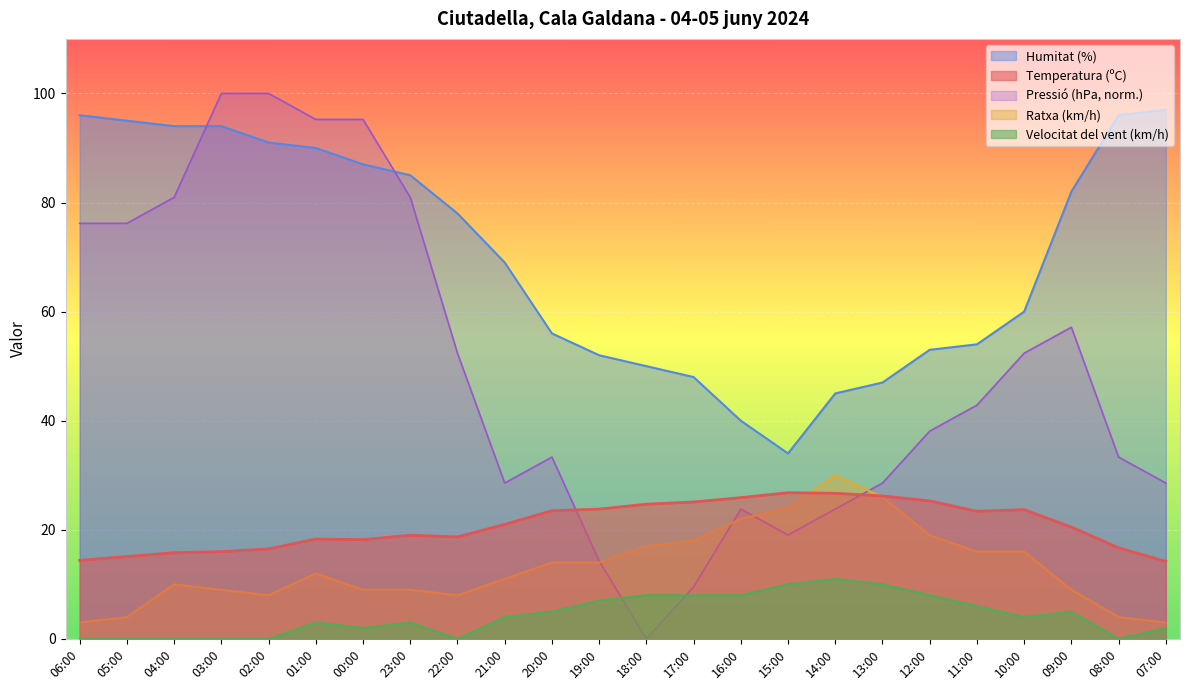

Is the value of Pressió (hPa) at 14:00 greater than the value of Humitat (%) at 23:00?

No